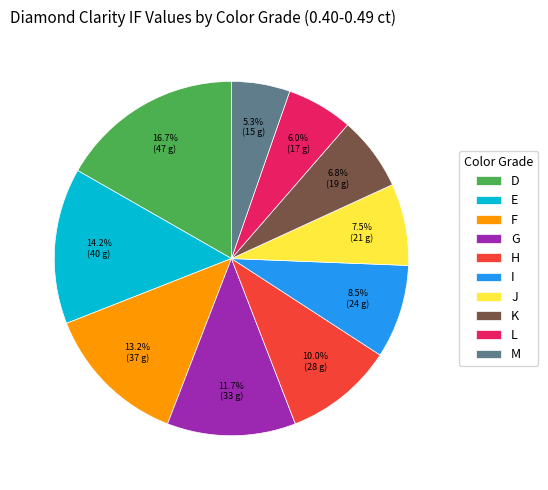

Rank the categories by value from highest to lowest.

D, E, F, G, H, I, J, K, L, M